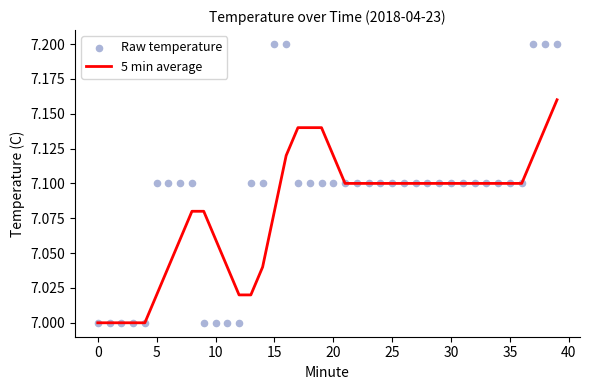

At which category is the sum across all series the highest?

39